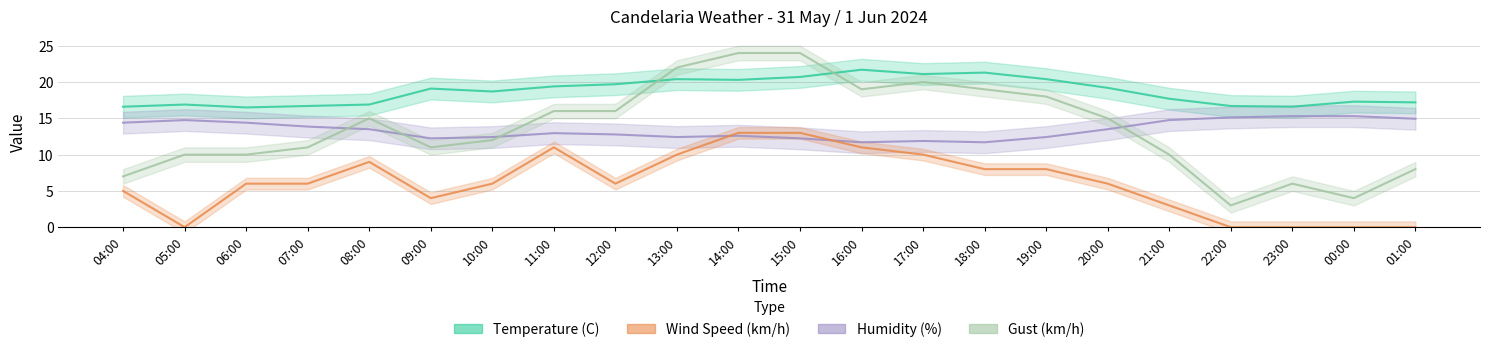

What is the approximate value of Temperature (C) at 11:00?

19.4